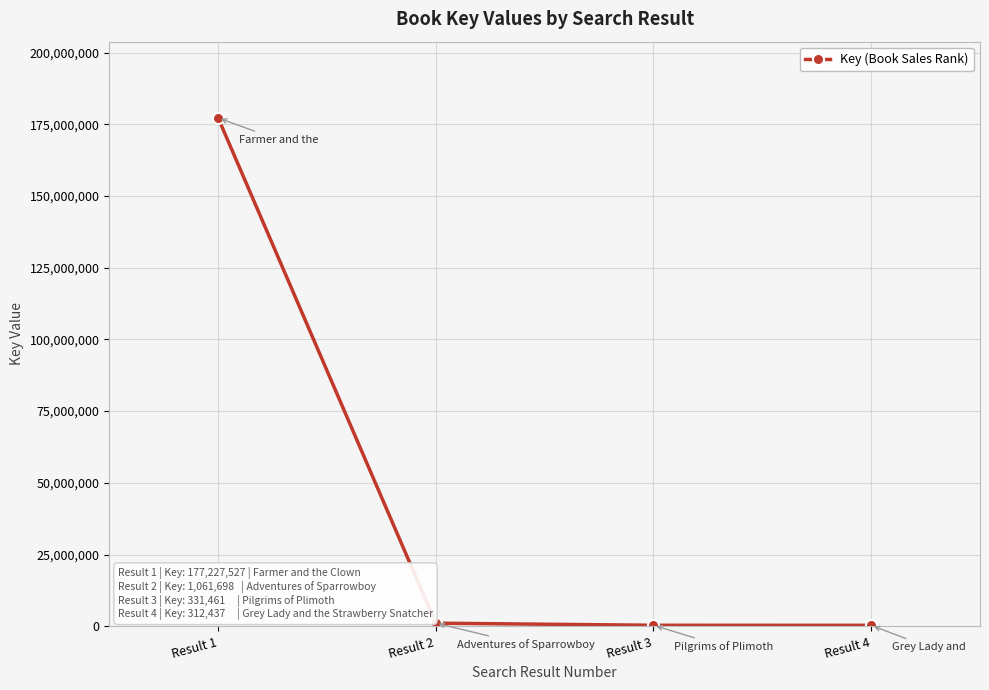

Does the chart have visible grid lines?

Yes